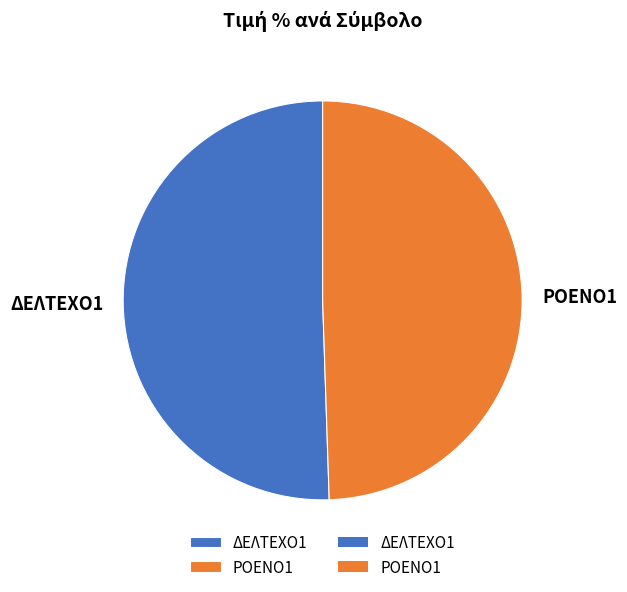

Do ΔΕΛΤΕΧΟ1 and ΡΟΕΝΟ1 together represent more than half of the pie?

Yes